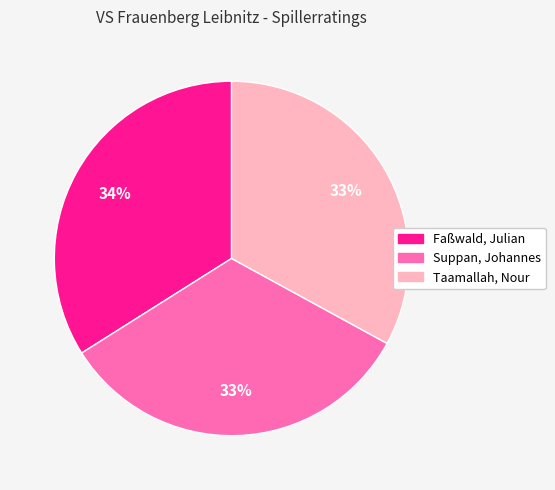

To the nearest percent, what is the difference between the largest and smallest slice percentages?

1%